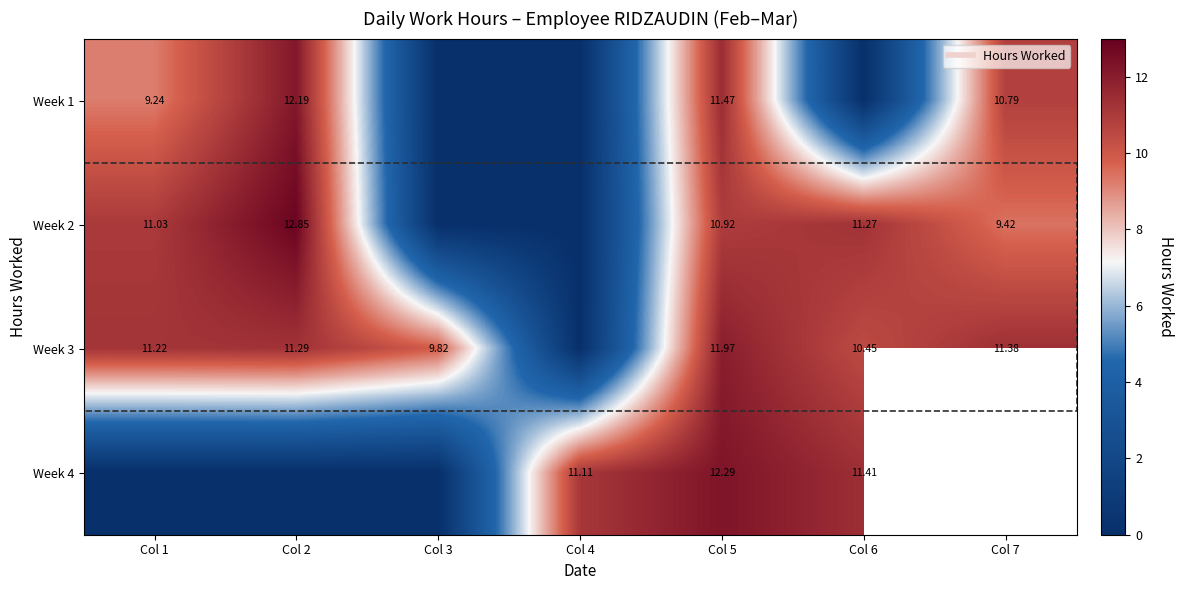

Count the number of data series in this chart.

4